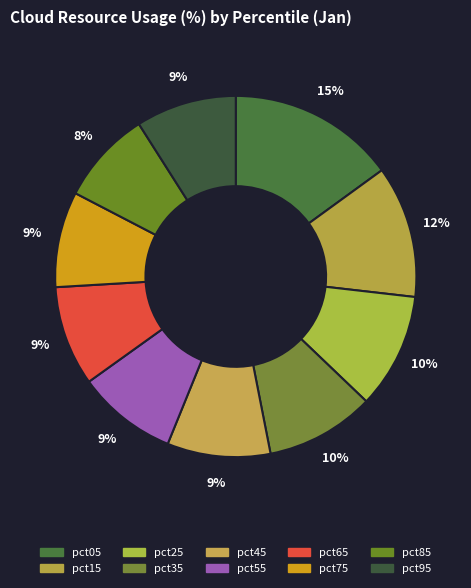

What percentage is the pct95 slice, to the nearest percent?

9%